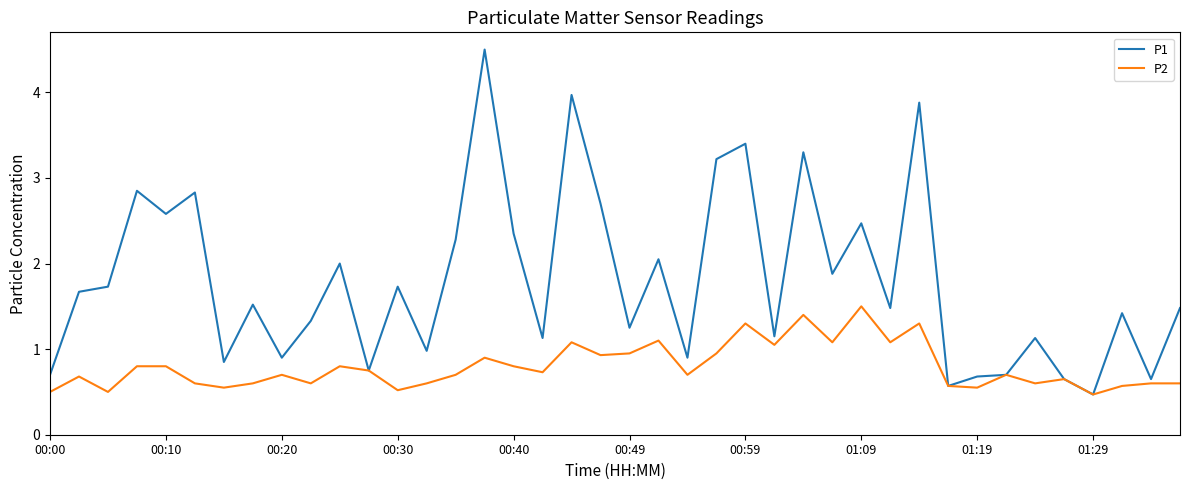

Which series has the widest spread of values?

P1